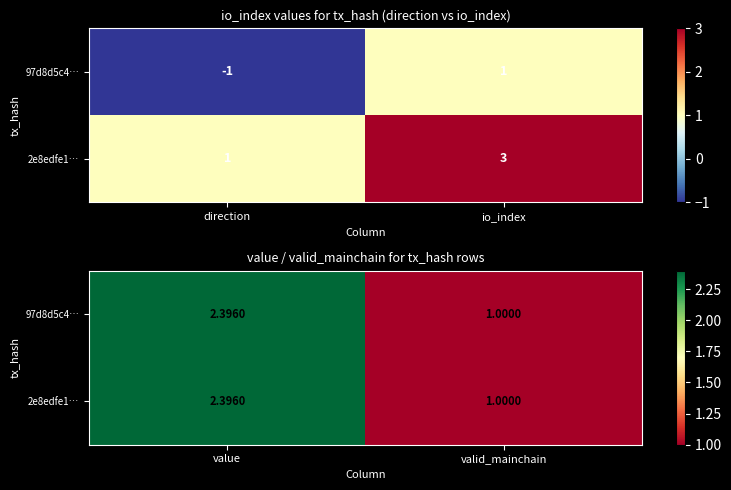

Read the 2e8edfe1… value at valid_mainchain.

1.0